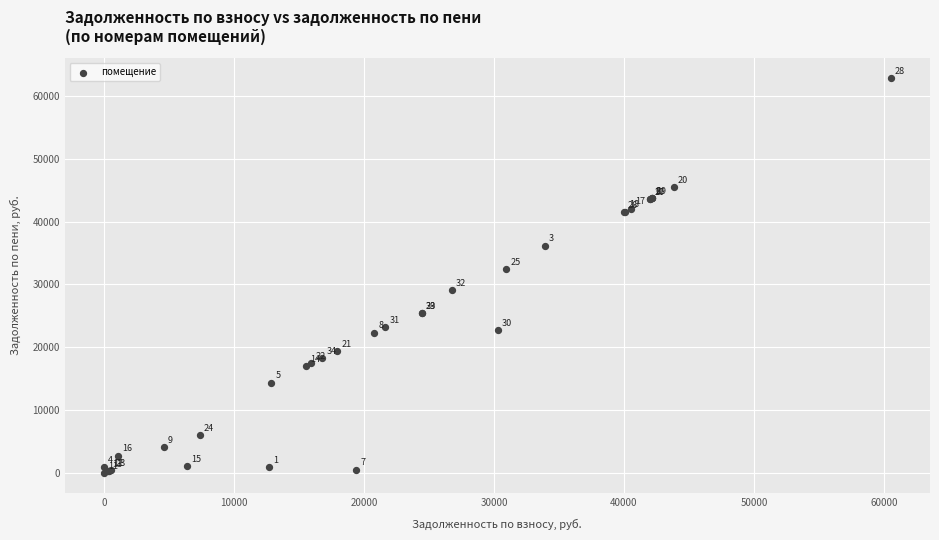

What Y value in the scatter plot is closest to 31410?

32475.7